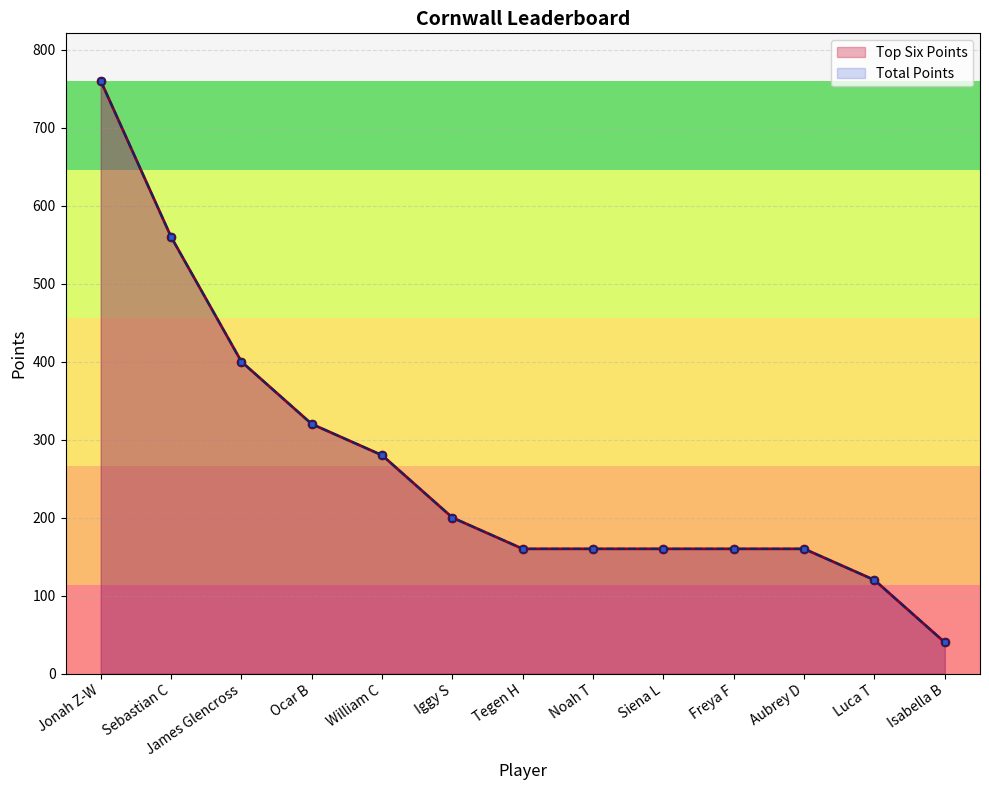

List the series in order of their peak value, highest first.

Top Six Points, Total Points